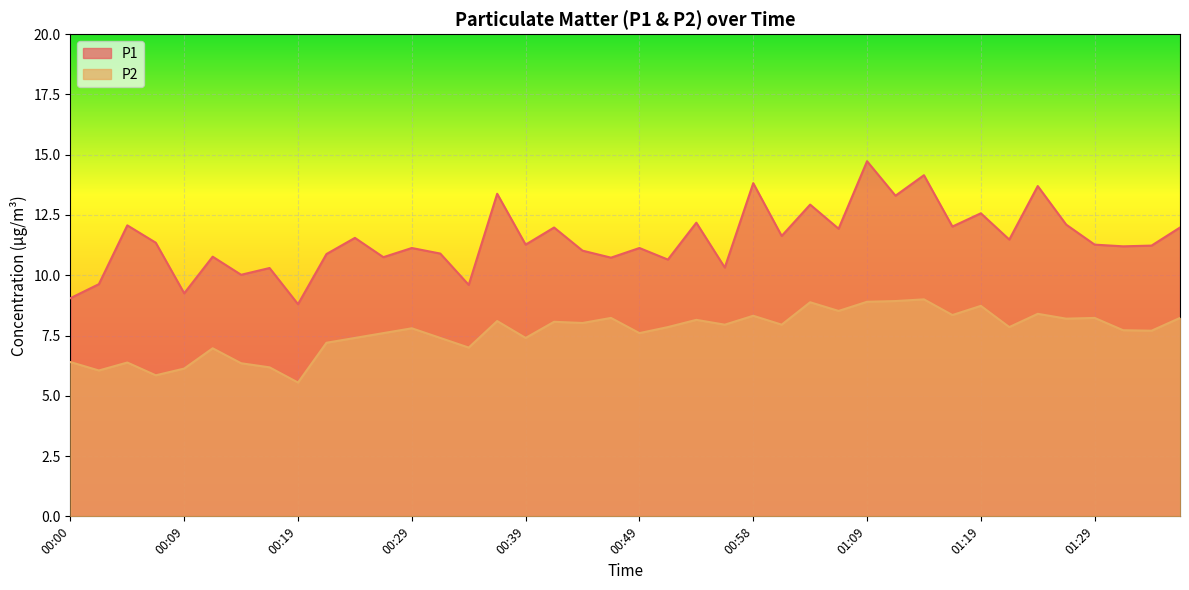

What is the total value across all series at 00:05?

18.4